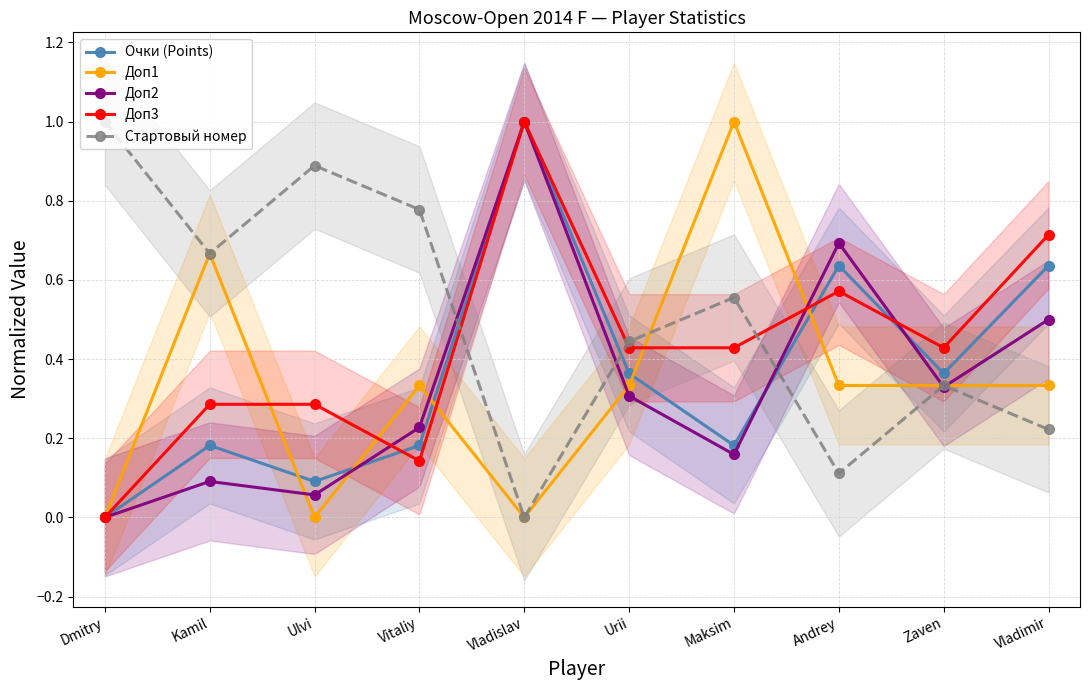

Reading left to right, transcribe all the data shown in this chart.

Очки (Points): 0.0	0.2	0.1	0.2	1.0	0.4	0.2	0.6	0.4	0.6
Доп1: 0.0	0.7	0.0	0.3	0.0	0.3	1.0	0.3	0.3	0.3
Доп2: 0.0	0.1	0.1	0.2	1.0	0.3	0.2	0.7	0.3	0.5
Доп3: 0.0	0.3	0.3	0.1	1.0	0.4	0.4	0.6	0.4	0.7
Стартовый номер: 1.0	0.7	0.9	0.8	0.0	0.4	0.6	0.1	0.3	0.2